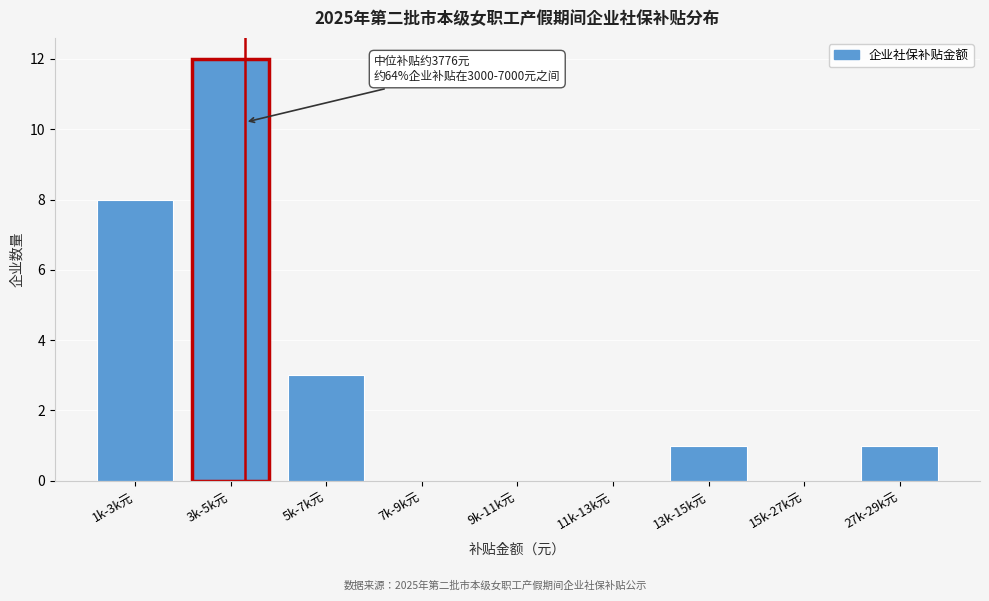

Reading left to right, transcribe all the data shown in this chart.

1k-3k元=8	3k-5k元=12	5k-7k元=3	7k-9k元=0	9k-11k元=0	11k-13k元=0	13k-15k元=1	15k-27k元=0	27k-29k元=1